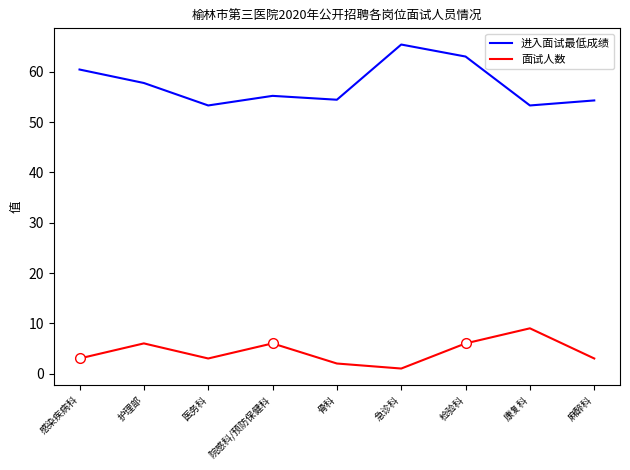

What is the sum of the 面试人数 values at 检验科 and 院感科/预防保健科?

12.0